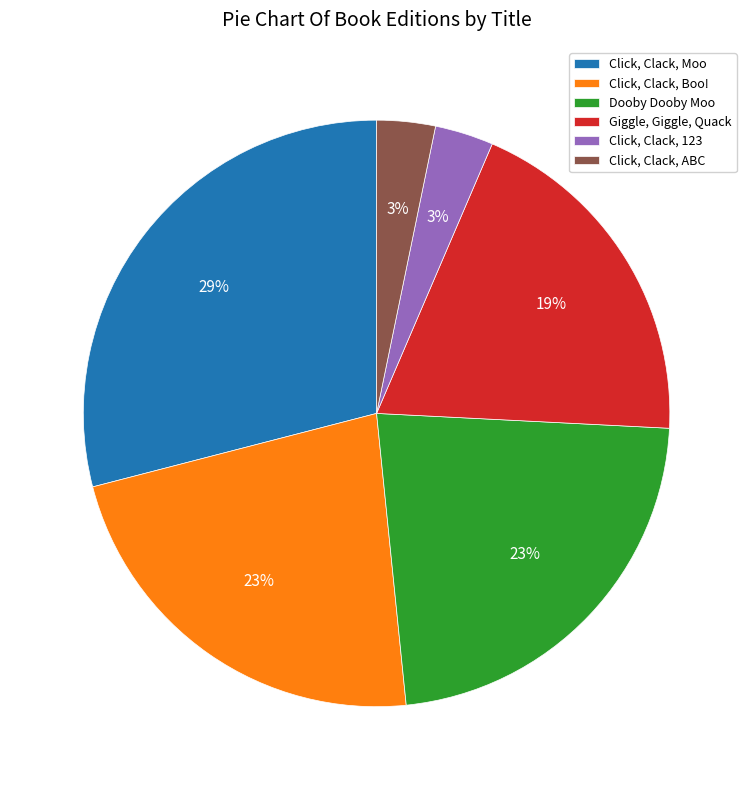

To the nearest percent, what portion does Click, Clack, Boo! represent?

23%